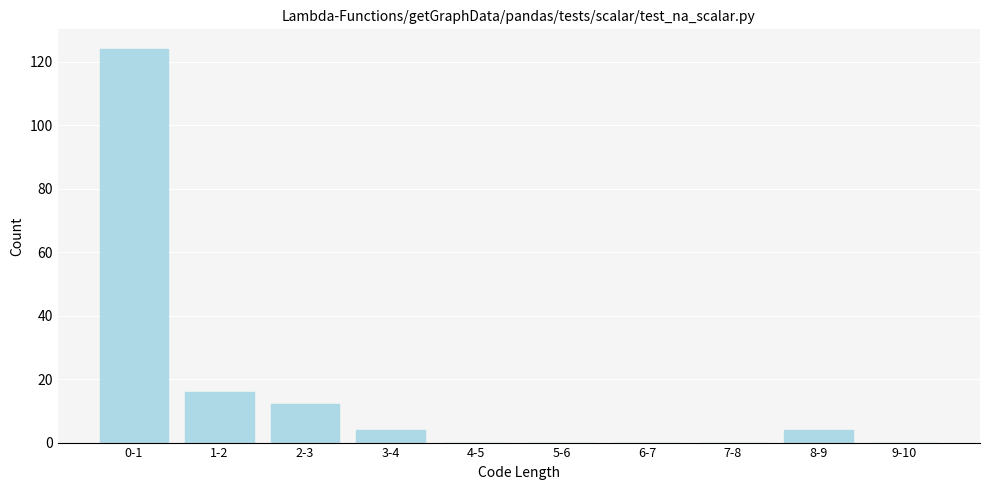

Reading left to right, what are all the values shown in this chart?

0-1=124	1-2=16	2-3=12	3-4=4	4-5=0	5-6=0	6-7=0	7-8=0	8-9=4	9-10=0